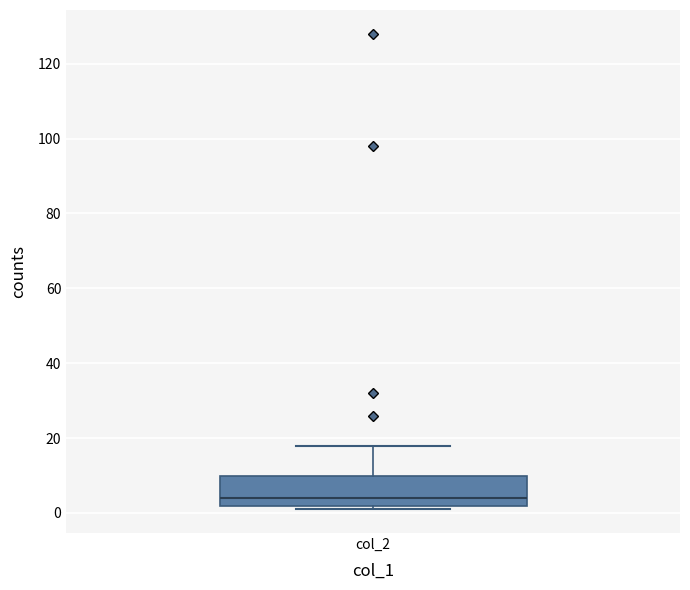

Where does the upper whisker of the box for col_2 end on the y-axis? The values are not printed on the chart, so give them approximately, as read against the axis.

18